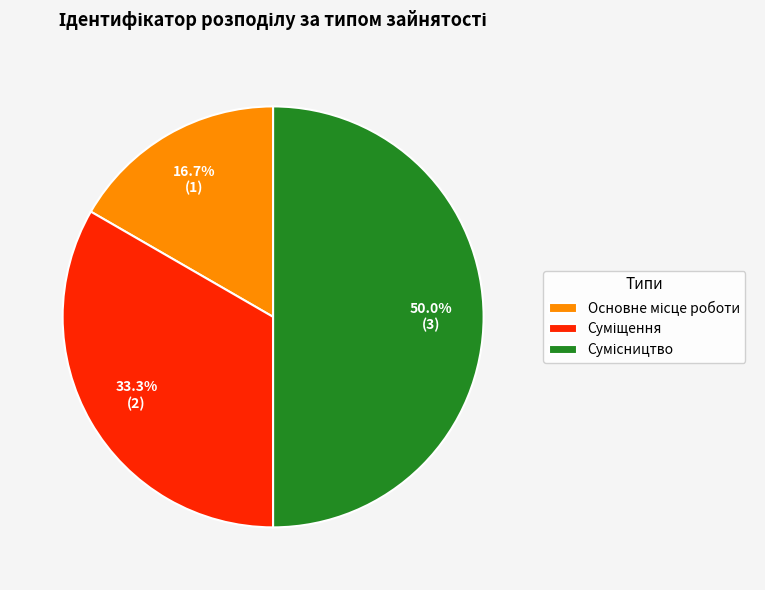

What percentage is the Суміщення slice, to the nearest percent?

33%